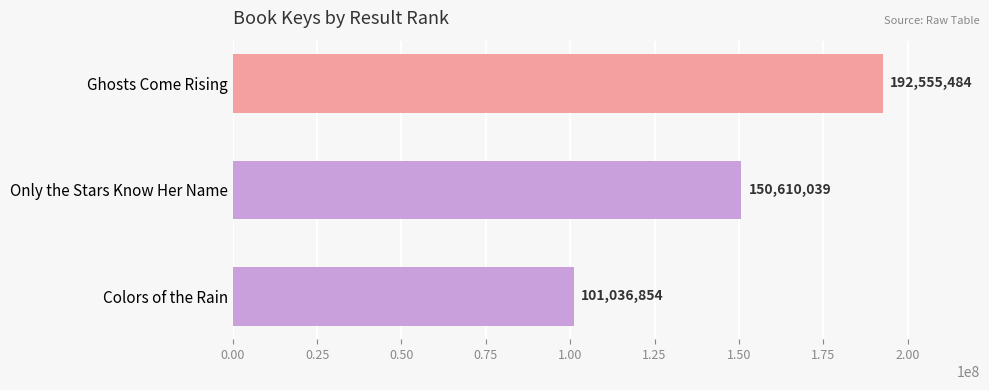

Reading top to bottom, what are all the values shown in this chart?

192555484	150610039	101036854